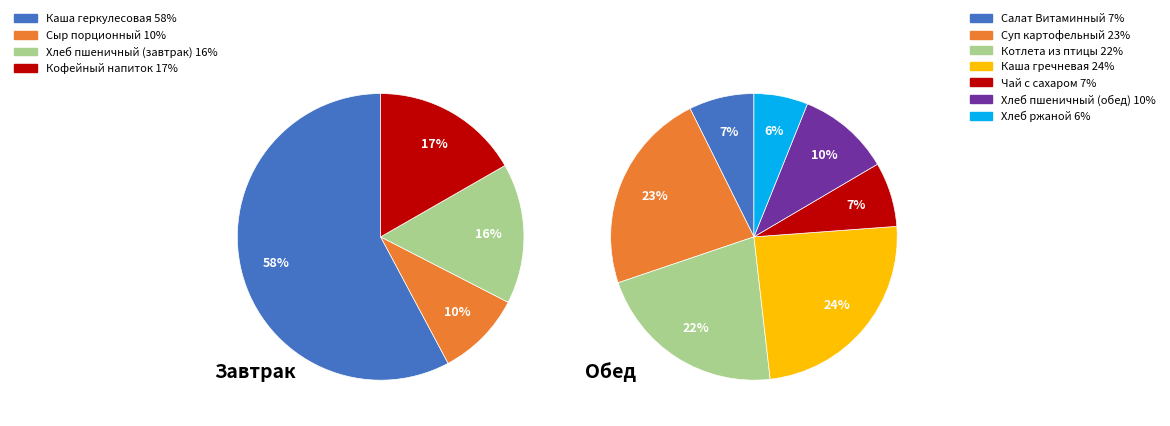

Between Котлета из птицы and Хлеб ржаной, which is larger?

Котлета из птицы